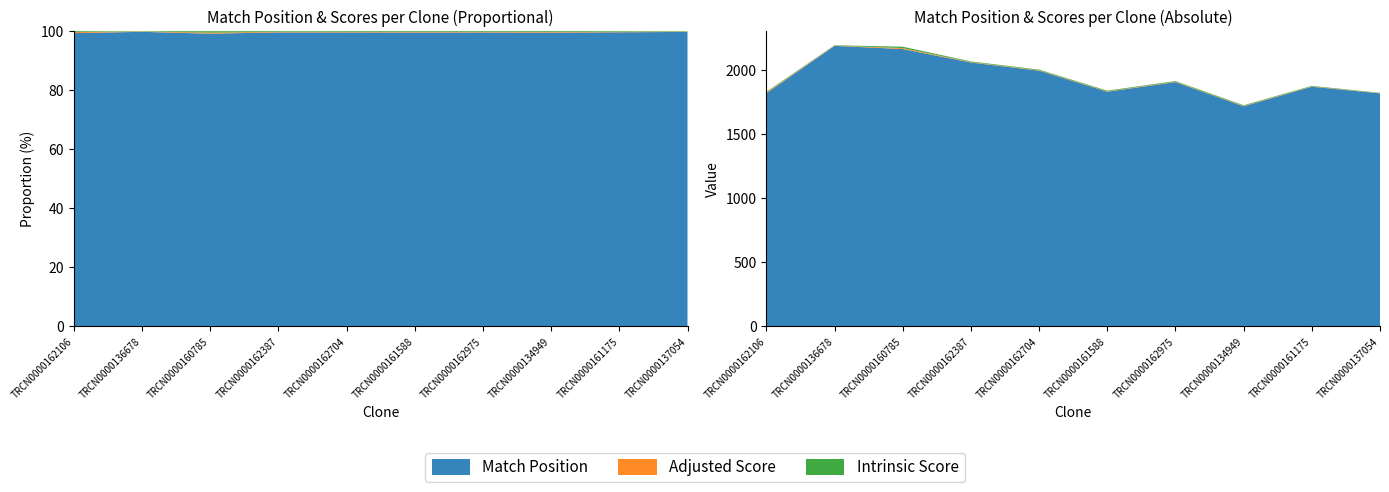

Reading left to right, what are all the values shown in this chart?

Match Position: TRCN0000162106=1820.0	TRCN0000136678=2190.0	TRCN0000160785=2165.0	TRCN0000162387=2060.0	TRCN0000162704=1996.0	TRCN0000161588=1832.0	TRCN0000162975=1907.0	TRCN0000134949=1718.0	TRCN0000161175=1871.0	TRCN0000137054=1819.0
Adjusted Score: TRCN0000162106=6.9	TRCN0000136678=2.1	TRCN0000160785=7.6	TRCN0000162387=3.5	TRCN0000162704=3.5	TRCN0000161588=3.5	TRCN0000162975=3.5	TRCN0000134949=3.5	TRCN0000161175=2.8	TRCN0000137054=1.8
Intrinsic Score: TRCN0000162106=5.0	TRCN0000136678=2.6	TRCN0000160785=10.8	TRCN0000162387=5.0	TRCN0000162704=5.0	TRCN0000161588=5.0	TRCN0000162975=5.0	TRCN0000134949=5.0	TRCN0000161175=4.0	TRCN0000137054=2.6